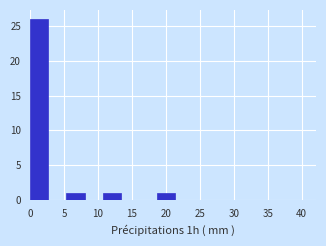

Reading left to right, list every bar in this chart as the range it spans on the x-axis followed by its height. Neither the bar edges nor the heights are printed on the chart, so give them approximately, as read against the axes.

0.0 to 2.5: 26
2.5 to 5.5: 0
5.5 to 8.0: 1
8.0 to 10.5: 0
10.5 to 13.5: 1
13.5 to 16.0: 0
16.0 to 18.5: 0
18.5 to 21.5: 1
21.5 to 24.0: 0
24.0 to 27.0: 0
27.0 to 29.5: 0
29.5 to 32.0: 0
32.0 to 35.0: 0
35.0 to 37.5: 0
37.5 to 40.0: 0